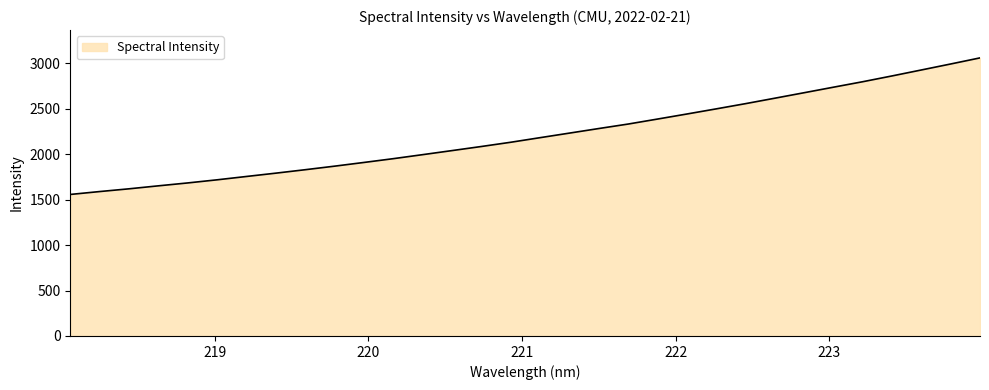

What is the maximum value shown in the chart?

3060.4